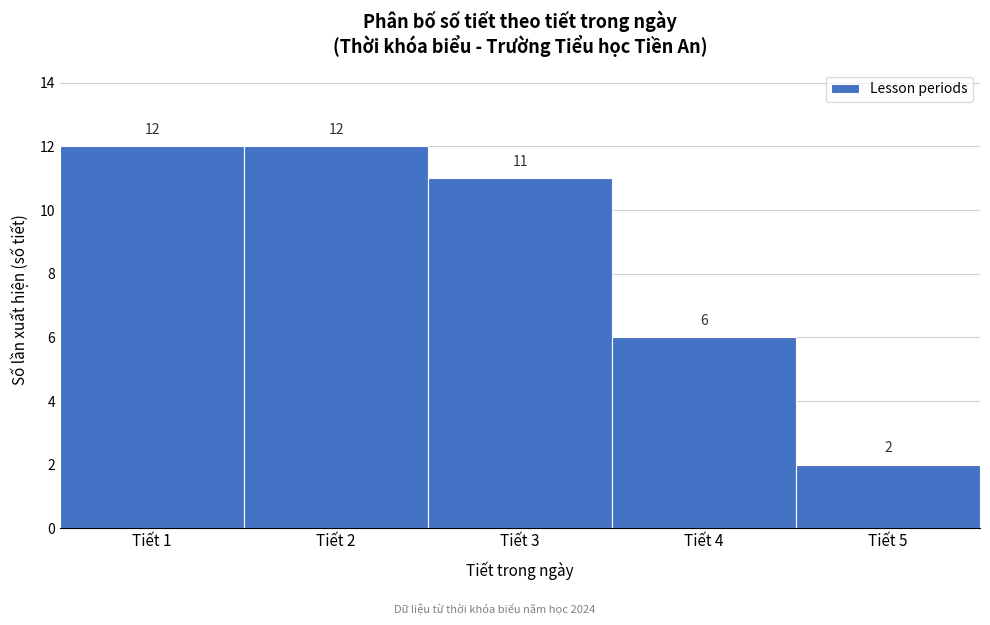

Reading left to right, transcribe this chart: for each bar, give the range it covers on the x-axis and its height.

0.5 to 1.5: 12
1.5 to 2.5: 12
2.5 to 3.5: 11
3.5 to 4.5: 6
4.5 to 5.5: 2